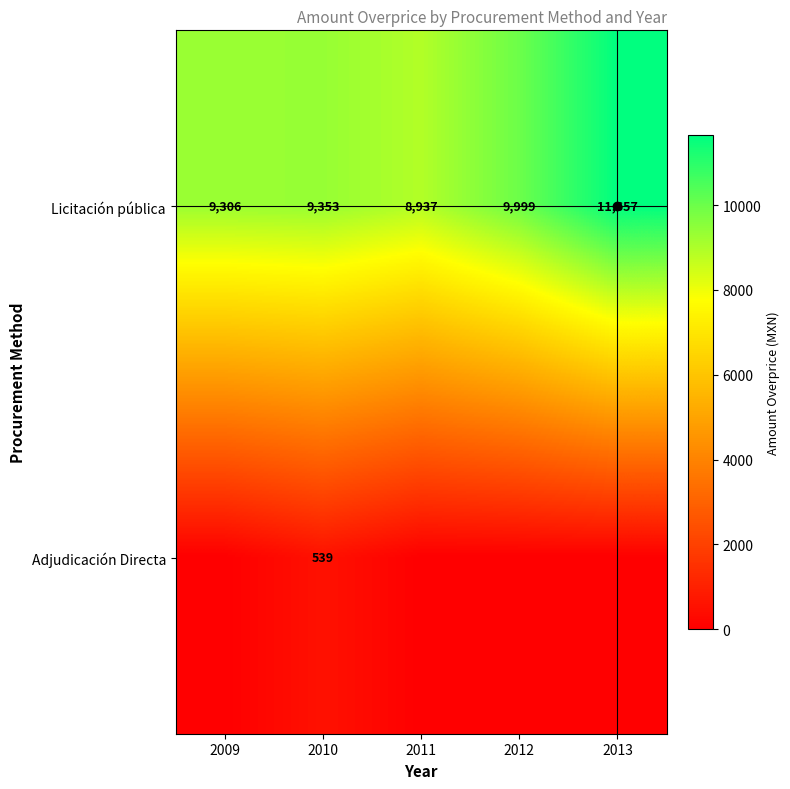

Is the value of Adjudicación Directa at 2011 greater than the value of Licitación pública at 2010?

No